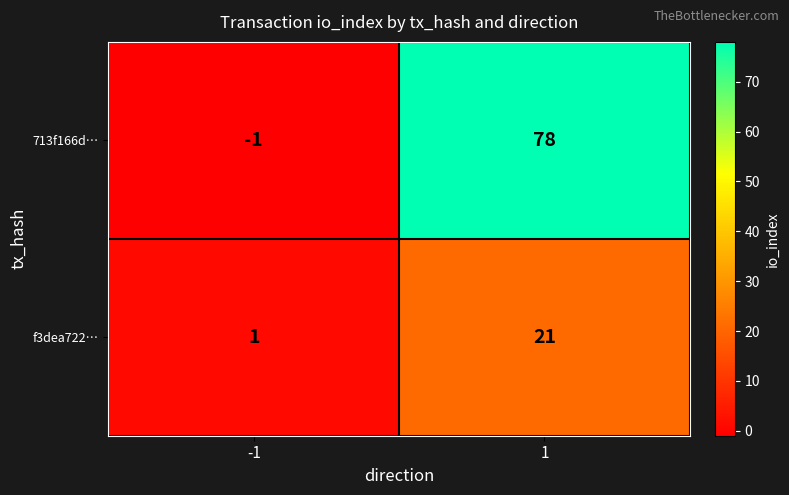

What is the average value of the f3dea722… series?

11